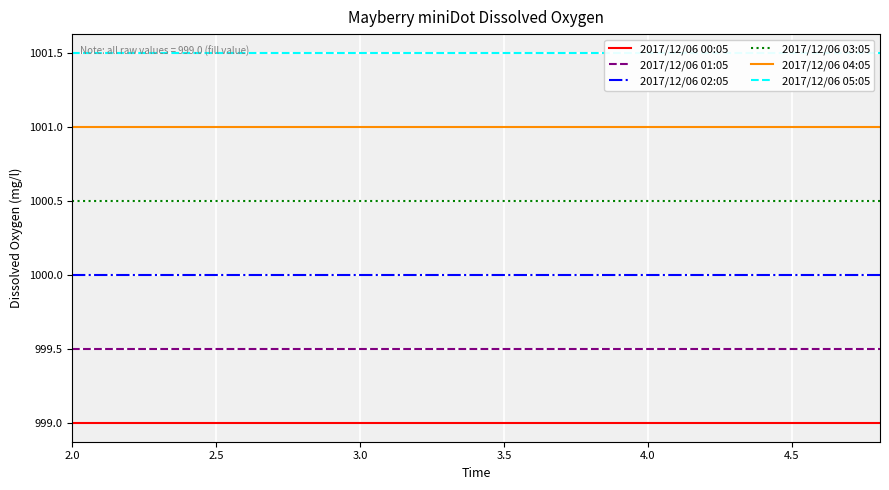

True or false: 2017/12/06 00:05 and 2017/12/06 02:05 cross at least once.

False